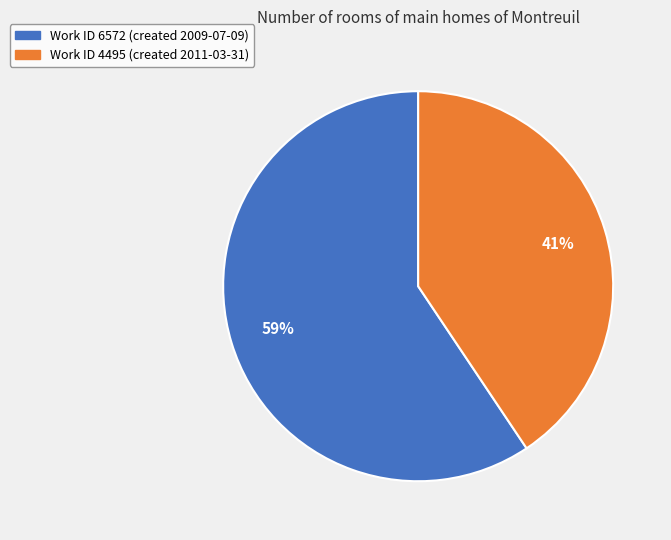

To the nearest percent, what percentage of the pie is Work ID 6572 (created 2009-07-09)?

59%